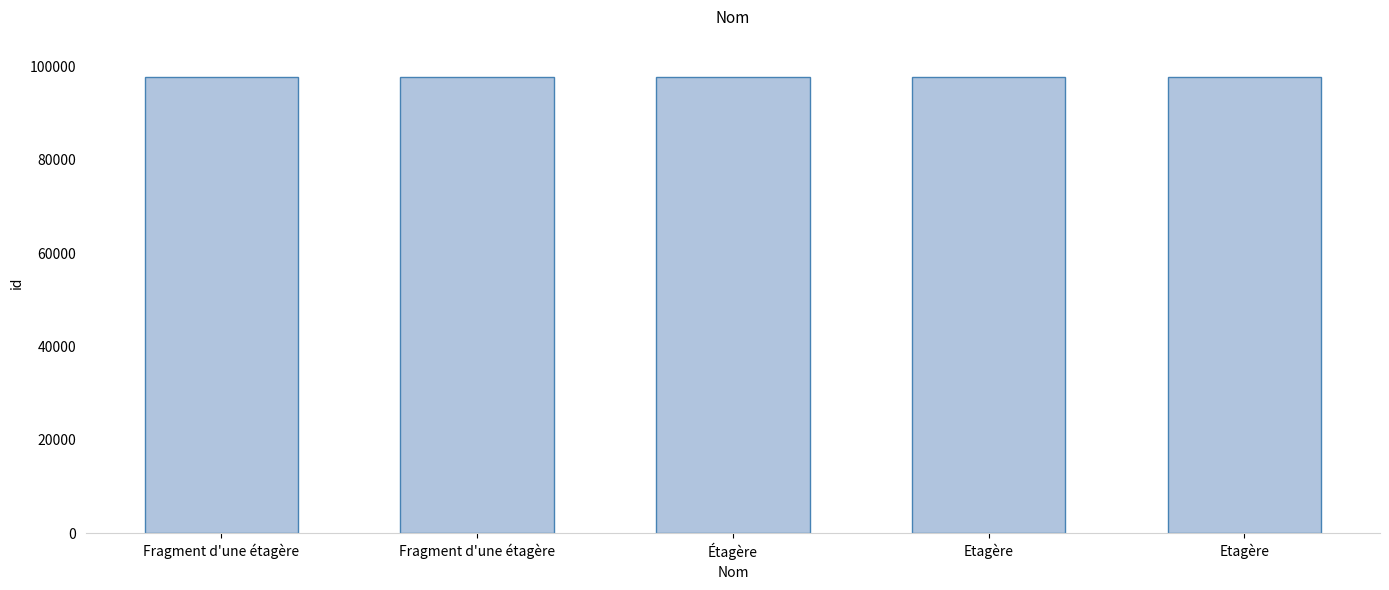

Count the number of categories in the chart.

5